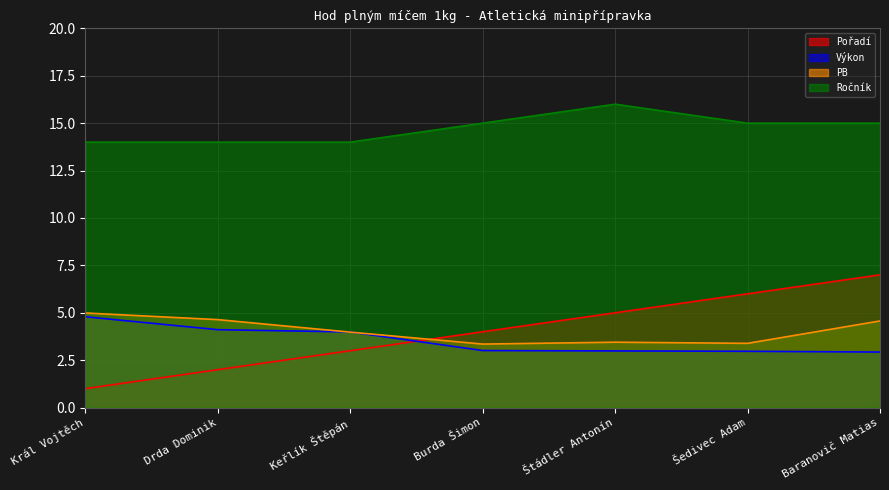

Which series changed the most between Král Vojtěch and Burda Šimon?

Pořadí